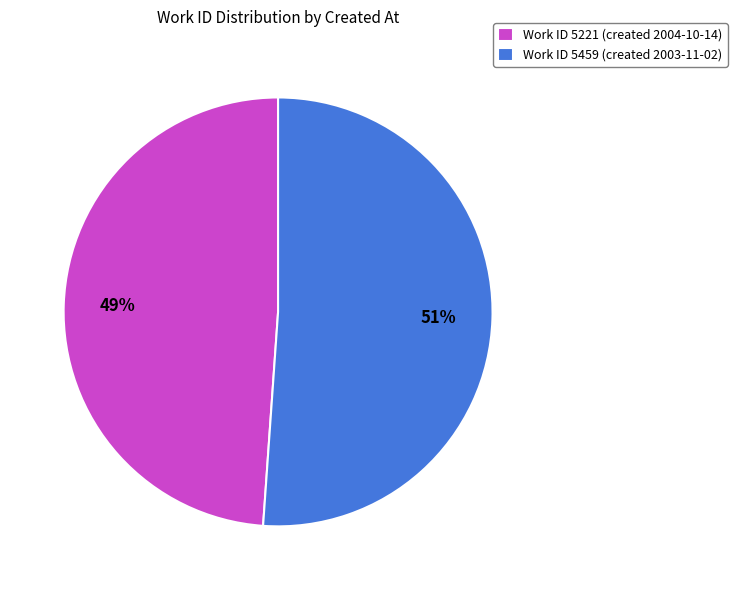

How many segments does this pie chart have?

2